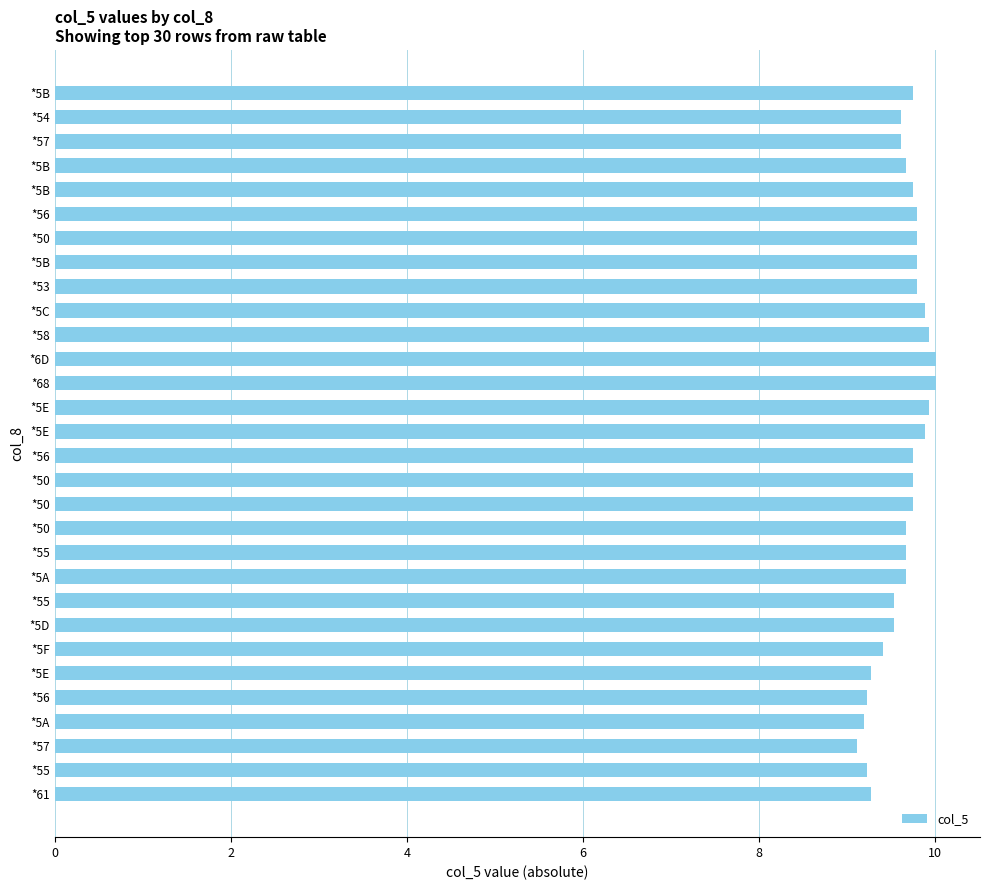

Where is the data nearest to the value 9?

*57